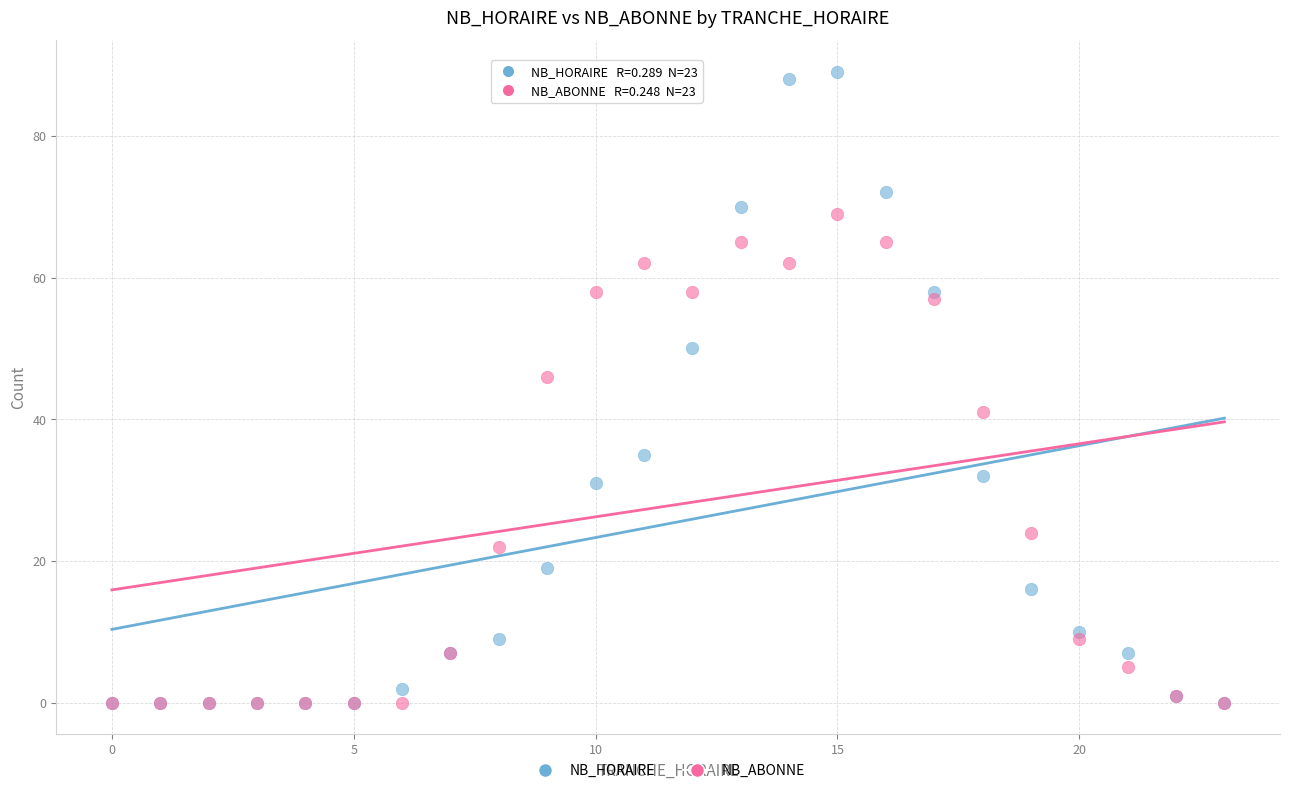

In the NB_HORAIRE series, what Y value is closest to 44?

50